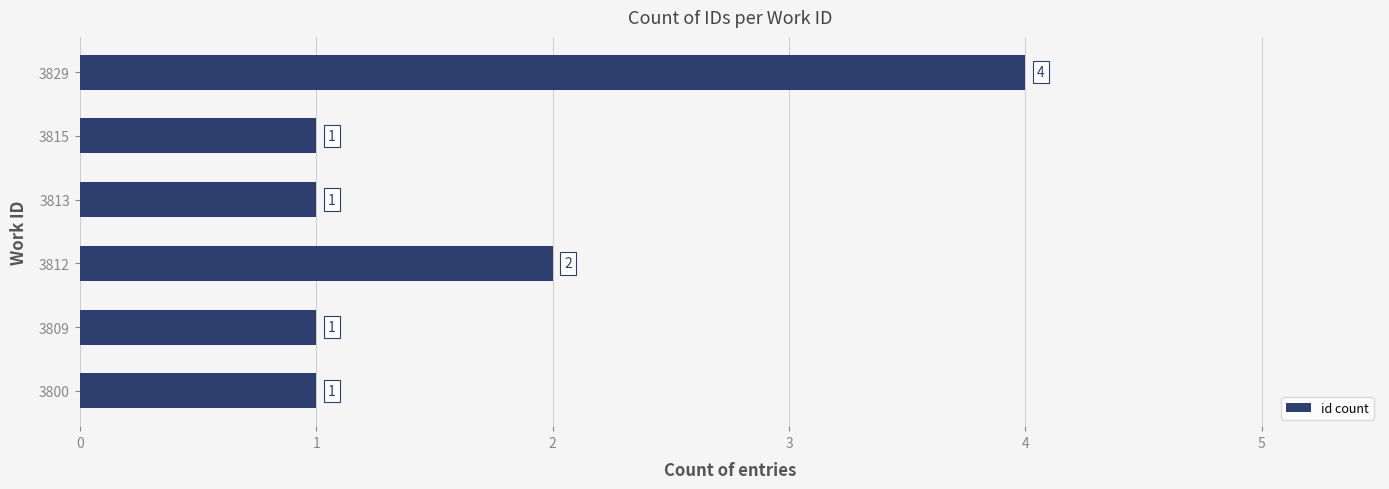

True or false: the data shows 3 at 3812.

False